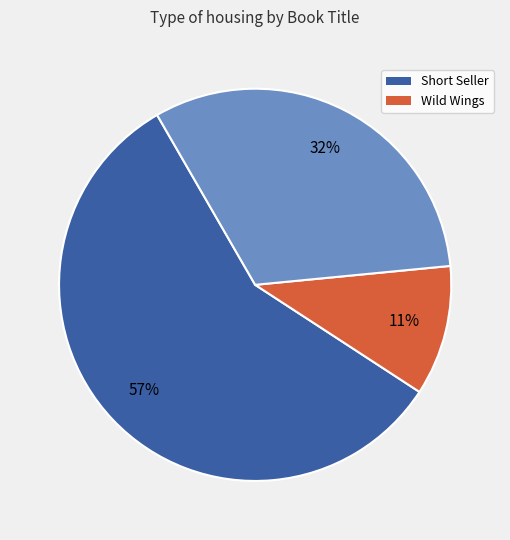

Does any single category account for the majority?

Yes